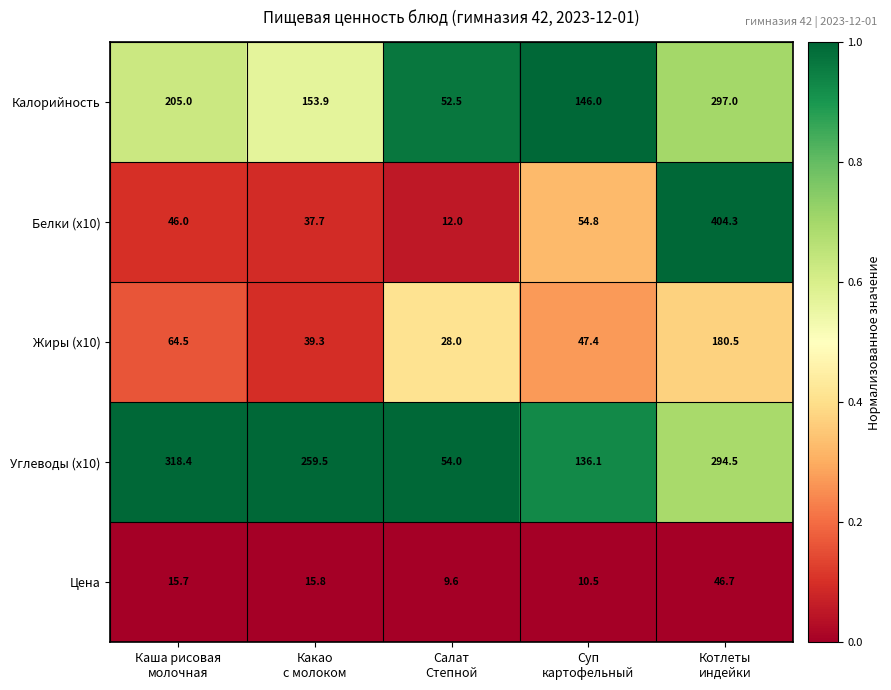

Rank the series at Какао
с молоком from lowest to highest value.

Цена, Белки (x10), Жиры (x10), Калорийность, Углеводы (x10)